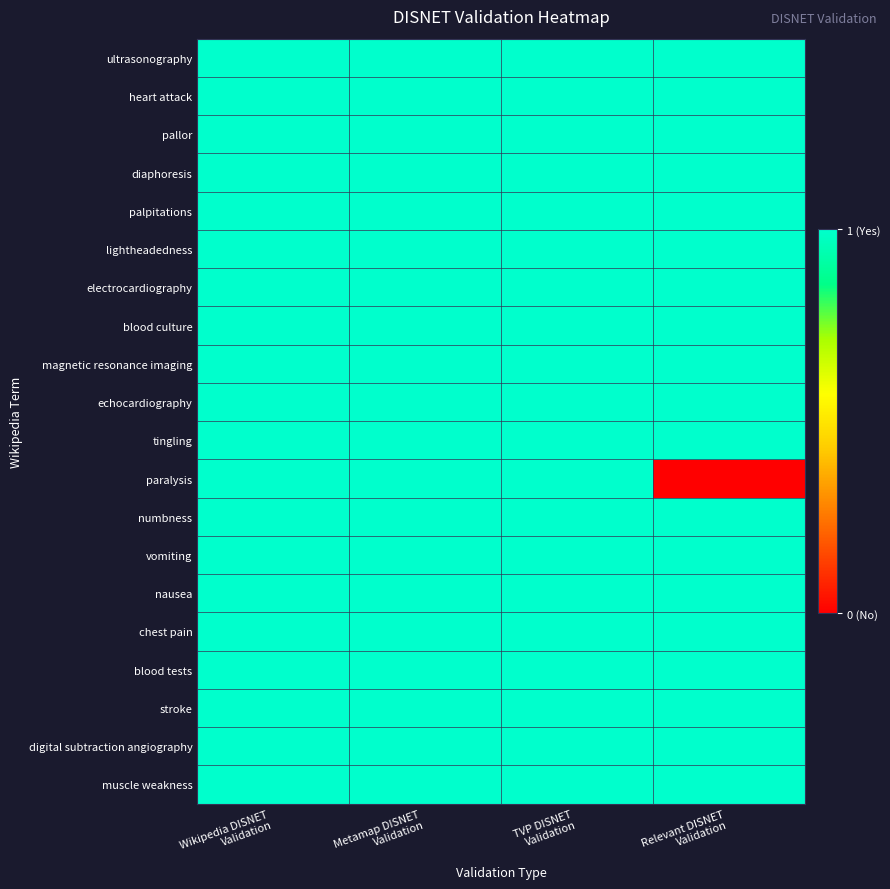

Which has a higher value, TVP DISNET
Validation or Relevant DISNET
Validation?

TVP DISNET
Validation